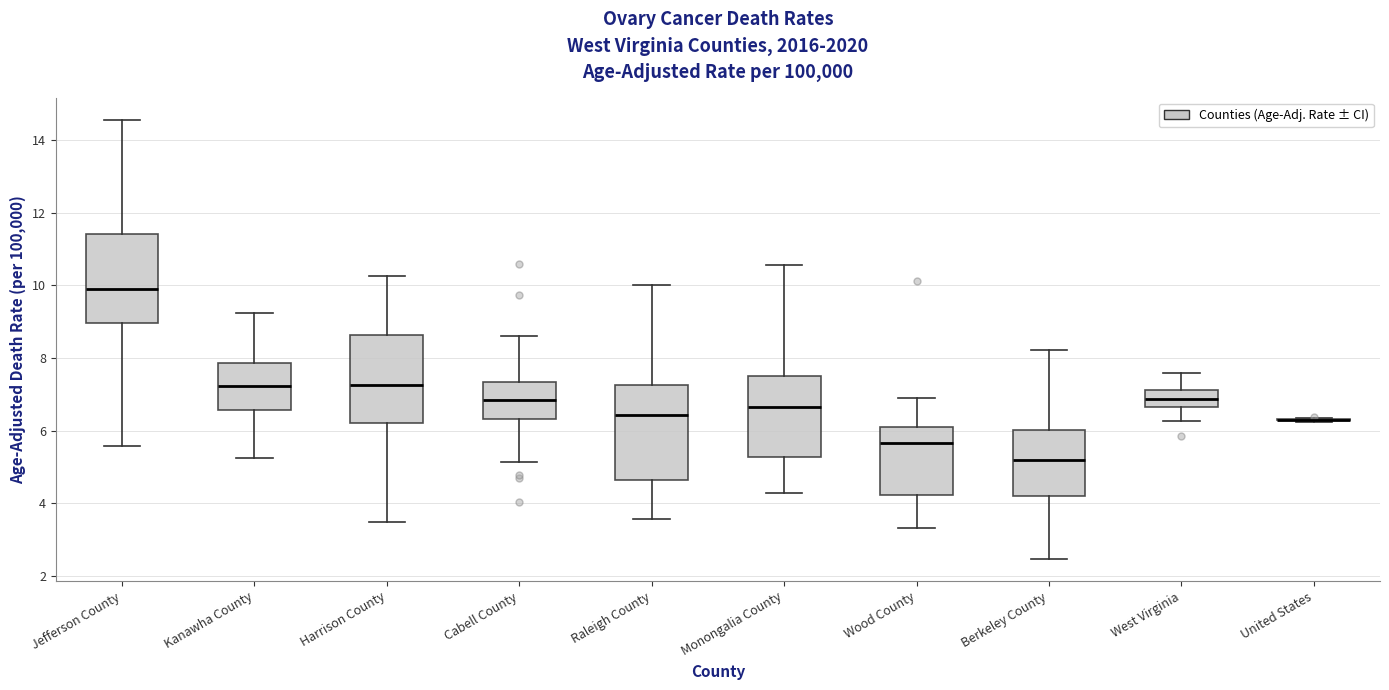

Reading left to right, transcribe this box plot: for each box, give where its median line is, the range the box spans, and where its two whiskers end, as read against the y-axis. The values are not printed on the chart, so give them approximately, as read against the axis.

Jefferson County: median 9.8, box 9.0 to 11.4, whiskers 5.6 to 14.6
Kanawha County: median 7.2, box 6.6 to 7.8, whiskers 5.2 to 9.2
Harrison County: median 7.2, box 6.2 to 8.6, whiskers 3.4 to 10.2
Cabell County: median 6.8, box 6.4 to 7.4, whiskers 5.2 to 8.6
Raleigh County: median 6.4, box 4.6 to 7.2, whiskers 3.6 to 10.0
Monongalia County: median 6.6, box 5.2 to 7.6, whiskers 4.2 to 10.6
Wood County: median 5.6, box 4.2 to 6.2, whiskers 3.4 to 6.8
Berkeley County: median 5.2, box 4.2 to 6.0, whiskers 2.4 to 8.2
West Virginia: median 6.8, box 6.6 to 7.2, whiskers 6.2 to 7.6
United States: box collapsed to a line at 6.4, whiskers 6.2 to 6.4